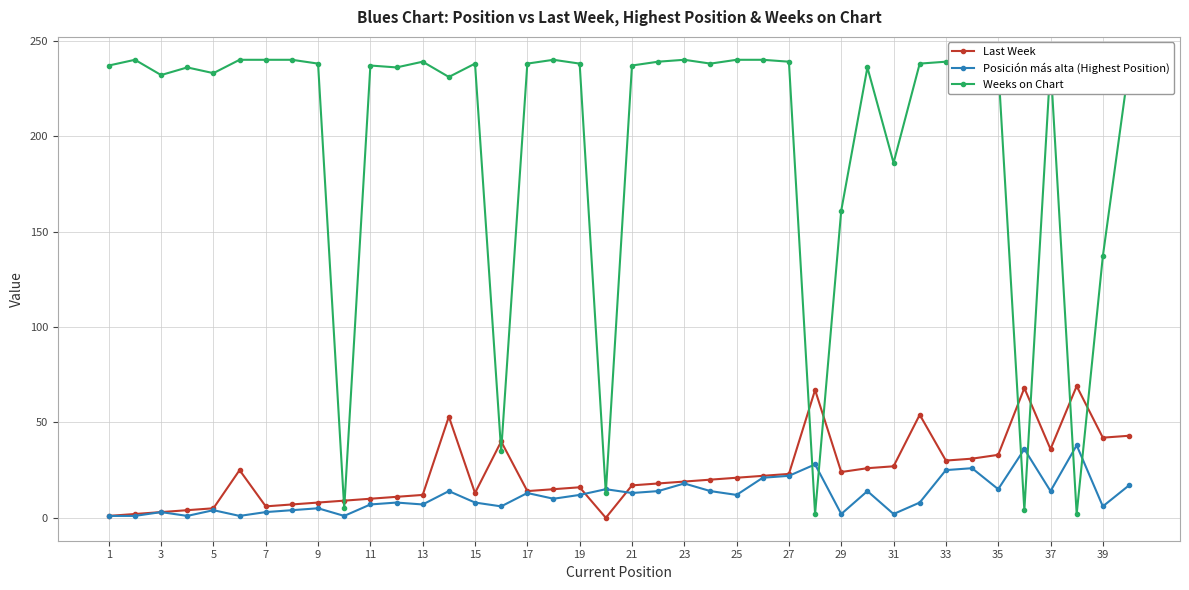

What is the maximum value for Last Week?

69